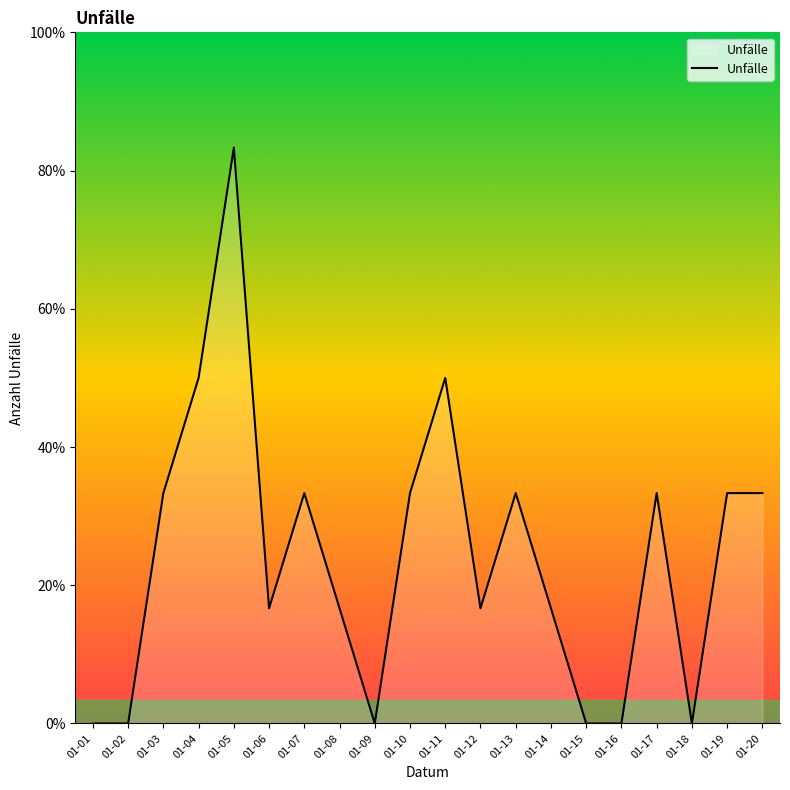

Where is the data nearest to the value 2?

01-03